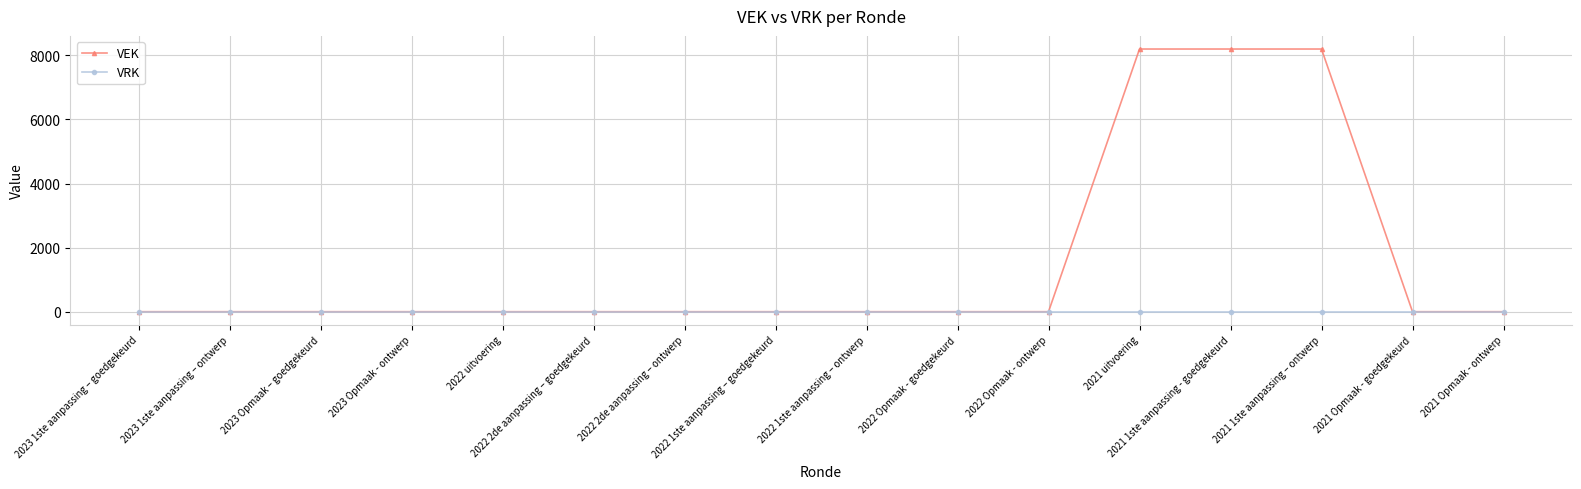

Rank the series at 2021 1ste aanpassing – ontwerp from lowest to highest value.

VRK, VEK